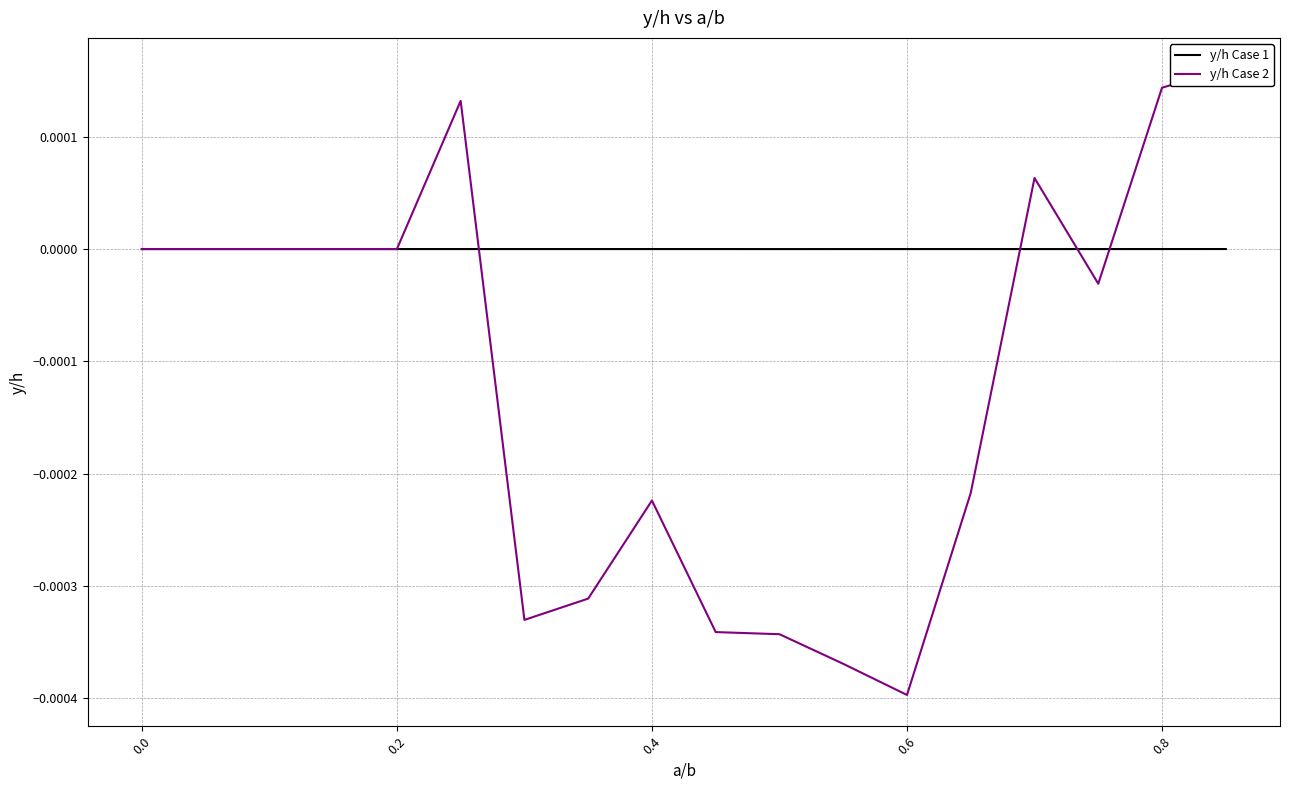

In y/h Case 2, how many points are lower than both neighbors (excluding endpoints)?

3